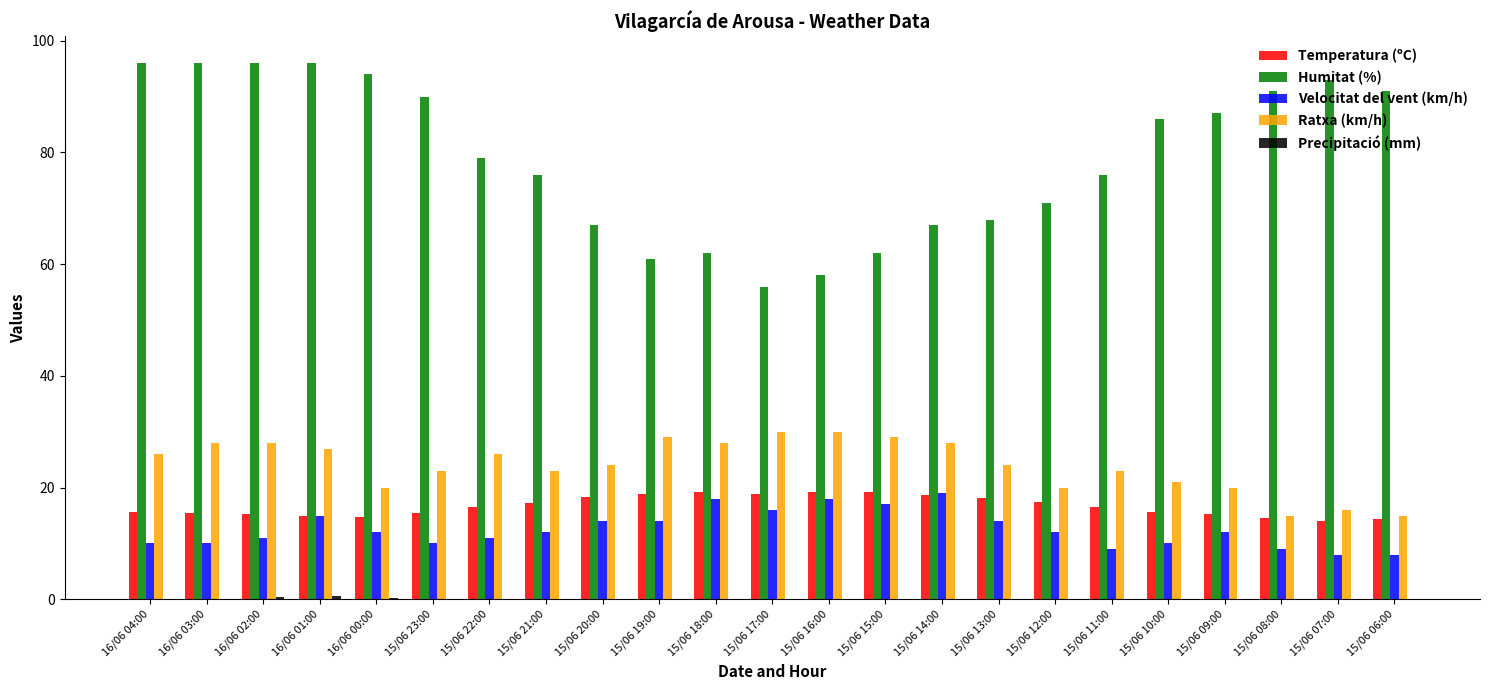

True or false: Temperatura (ºC) has a value of 18.8 at 15/06 19:00.

True